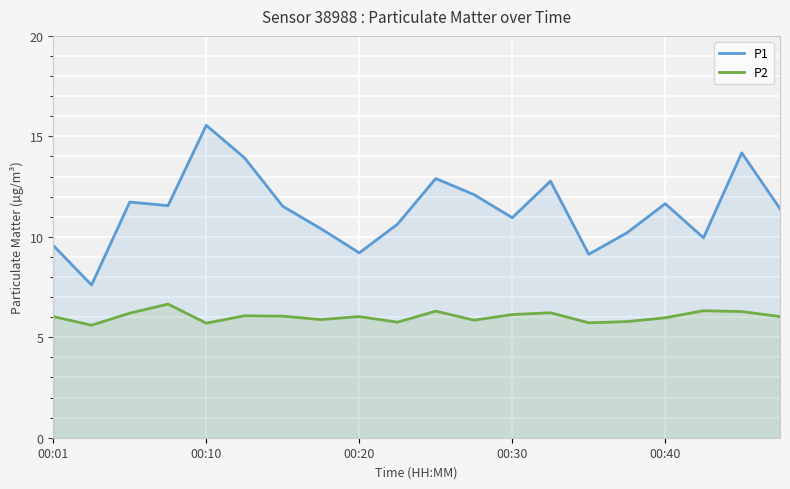

Reading left to right, extract all data points from this chart.

P1: 9.6	7.6	11.7	11.6	15.6	13.9	11.5	10.4	9.2	10.6	12.9	12.1	10.9	12.8	9.1	10.2	11.7	9.9	14.2	11.4
P2: 6.0	5.6	6.2	6.7	5.7	6.1	6.0	5.9	6.0	5.8	6.3	5.8	6.1	6.2	5.7	5.8	6.0	6.3	6.3	6.0